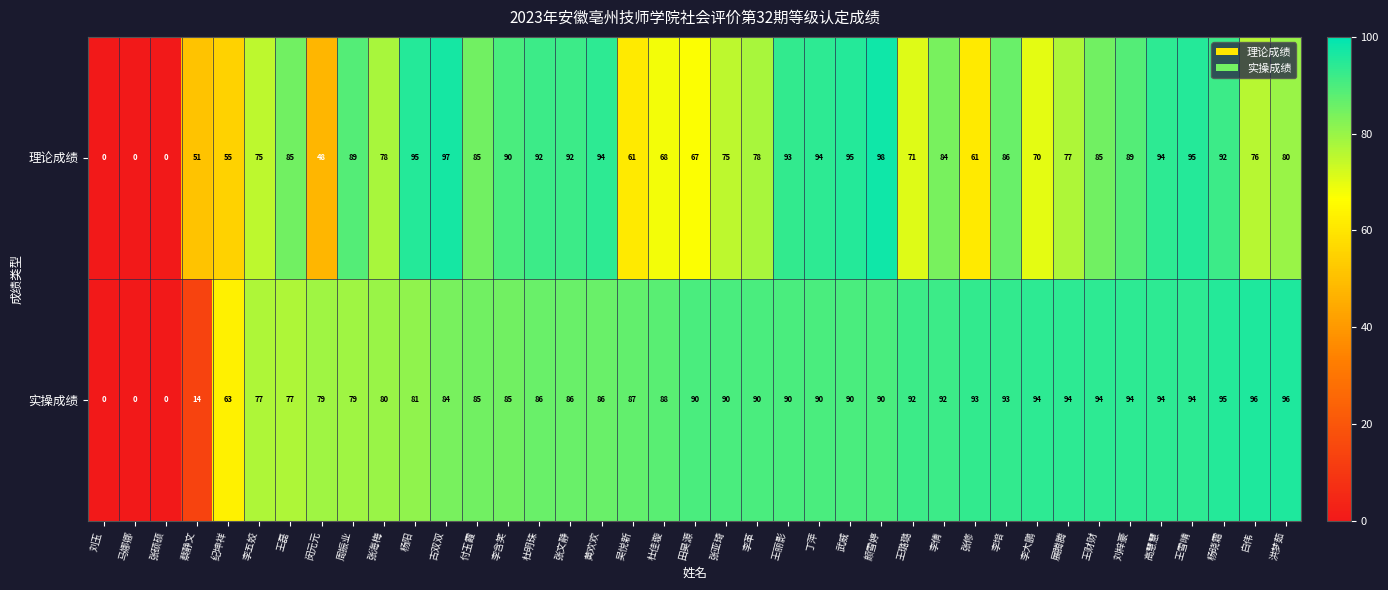

How many values in the 实操成绩 series are below 90?

19